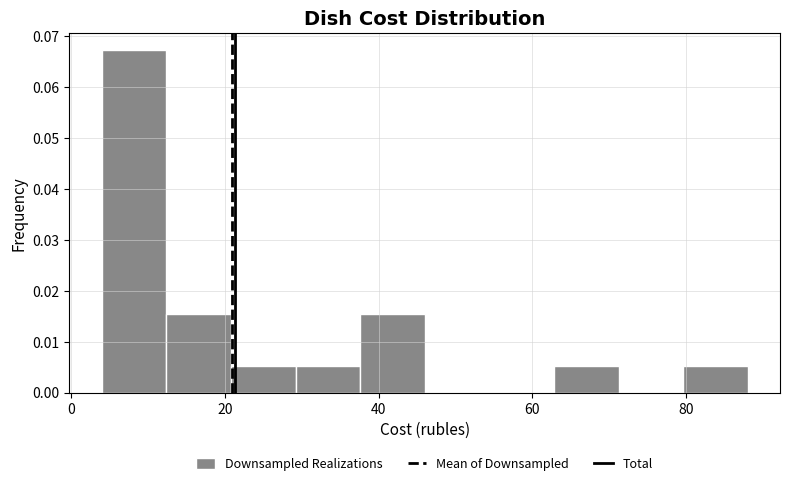

Reading left to right, list every bar in this chart as the range it spans on the x-axis followed by its height. Neither the bar edges nor the heights are printed on the chart, so give them approximately, as read against the axes.

4 to 12: 0.067
12 to 20: 0.016
20 to 30: 0.005
30 to 38: 0.005
38 to 46: 0.016
46 to 54: 0
54 to 62: 0
62 to 72: 0.005
72 to 80: 0
80 to 88: 0.005